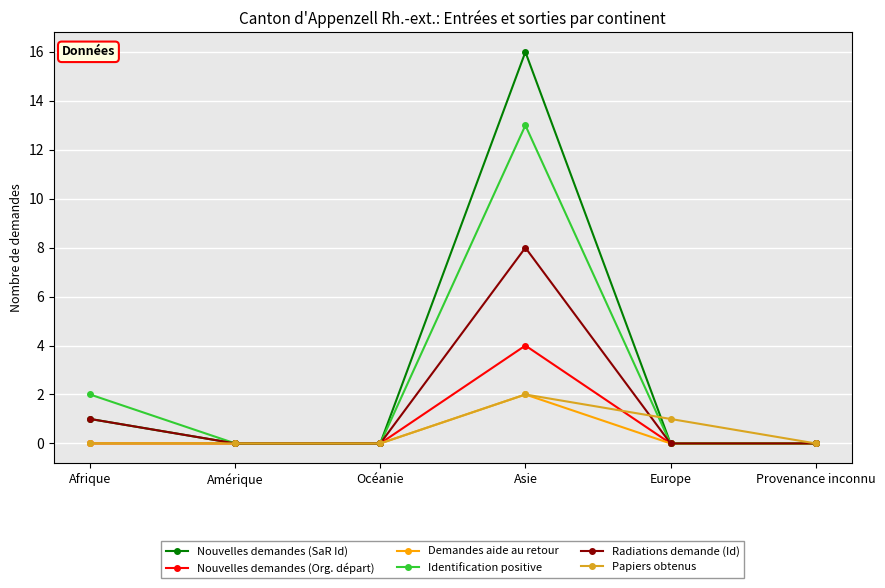

True or false: Demandes aide au retour has more than 2 points higher than both neighbors.

False